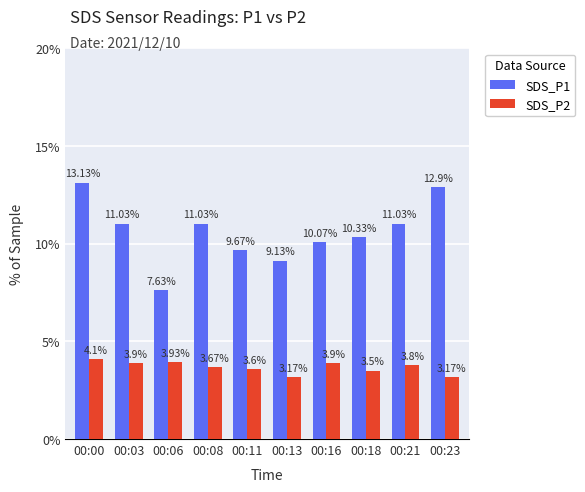

What is the total value across all series at 00:23?

16.1